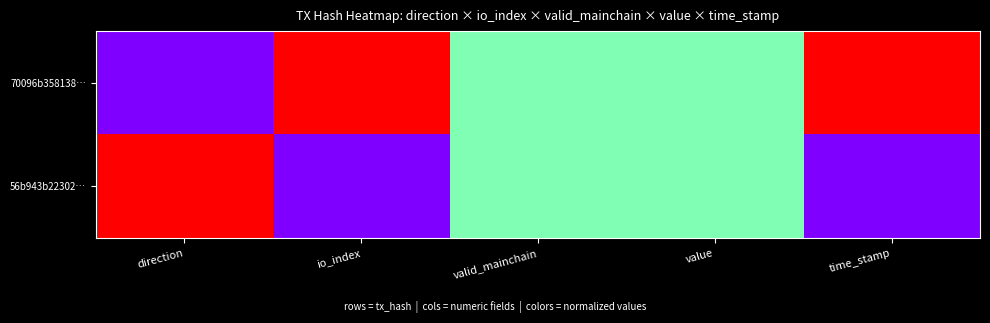

Which series has the largest range (max minus min)?

70096b358138…